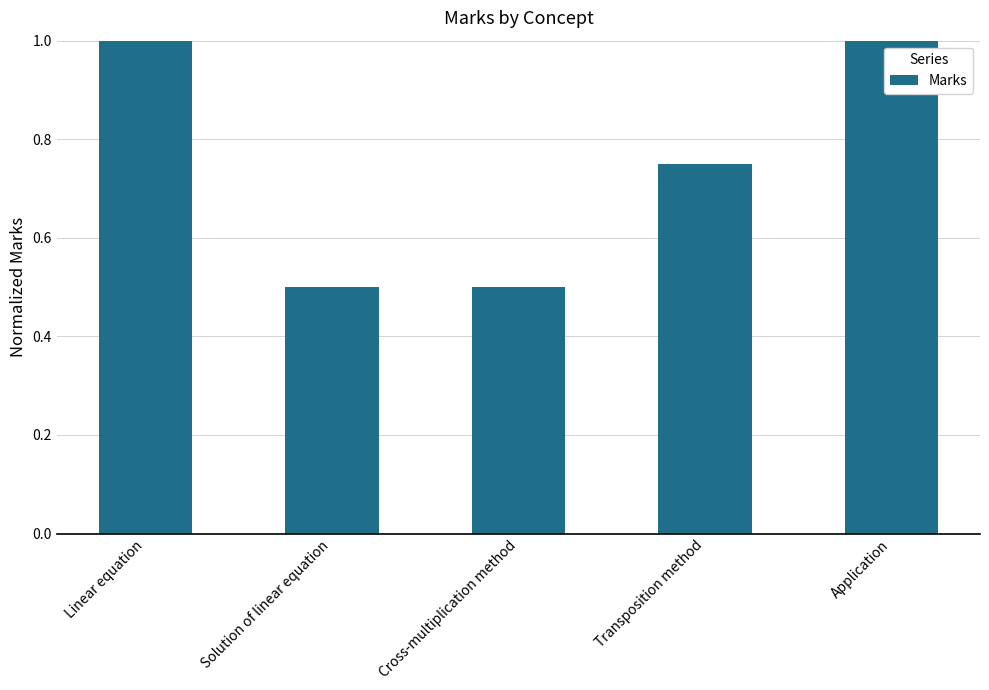

Are the bars grouped side by side (vs. stacked)?

No